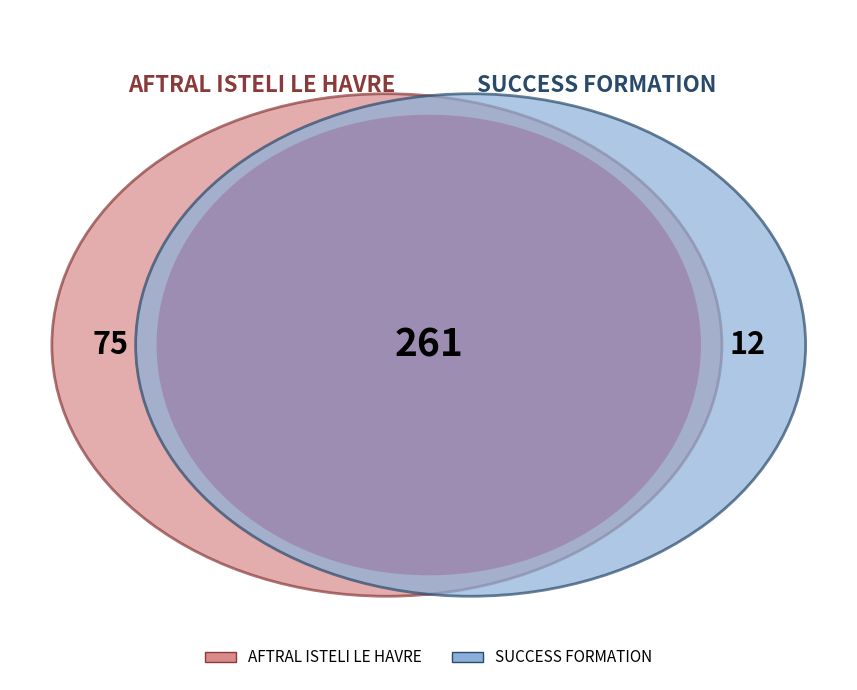

How many segments does this pie chart have?

2